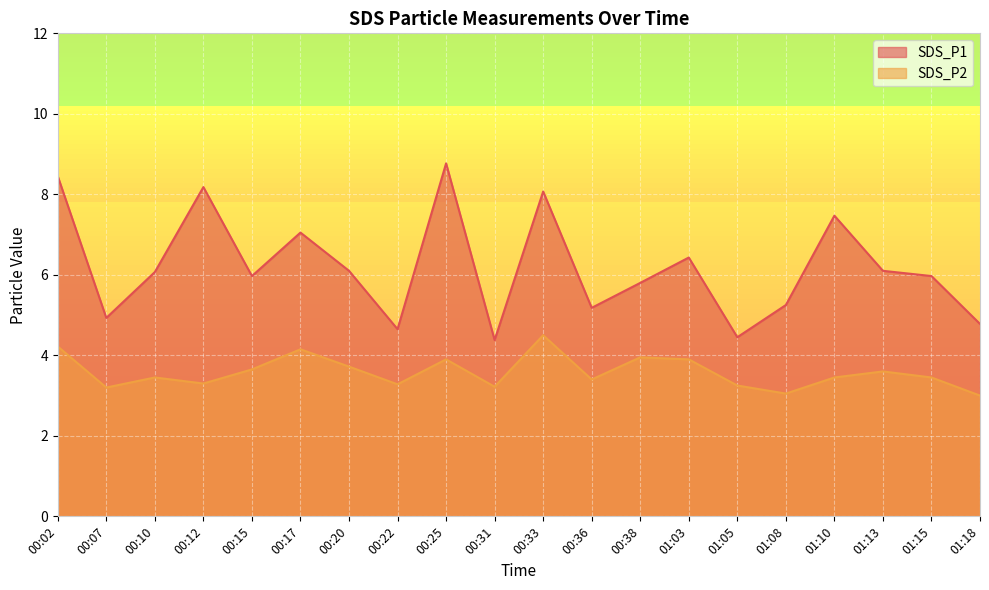

Reading left to right, what are all the values shown in this chart?

SDS_P1: 00:02=8.4	00:07=4.9	00:10=6.1	00:12=8.2	00:15=6.0	00:17=7.0	00:20=6.1	00:22=4.7	00:25=8.8	00:31=4.4	00:33=8.1	00:36=5.2	00:38=5.8	01:03=6.4	01:05=4.5	01:08=5.2	01:10=7.5	01:13=6.1	01:15=6.0	01:18=4.8
SDS_P2: 00:02=4.2	00:07=3.2	00:10=3.5	00:12=3.3	00:15=3.6	00:17=4.2	00:20=3.7	00:22=3.3	00:25=3.9	00:31=3.2	00:33=4.5	00:36=3.4	00:38=4.0	01:03=3.9	01:05=3.2	01:08=3.0	01:10=3.5	01:13=3.6	01:15=3.5	01:18=3.0